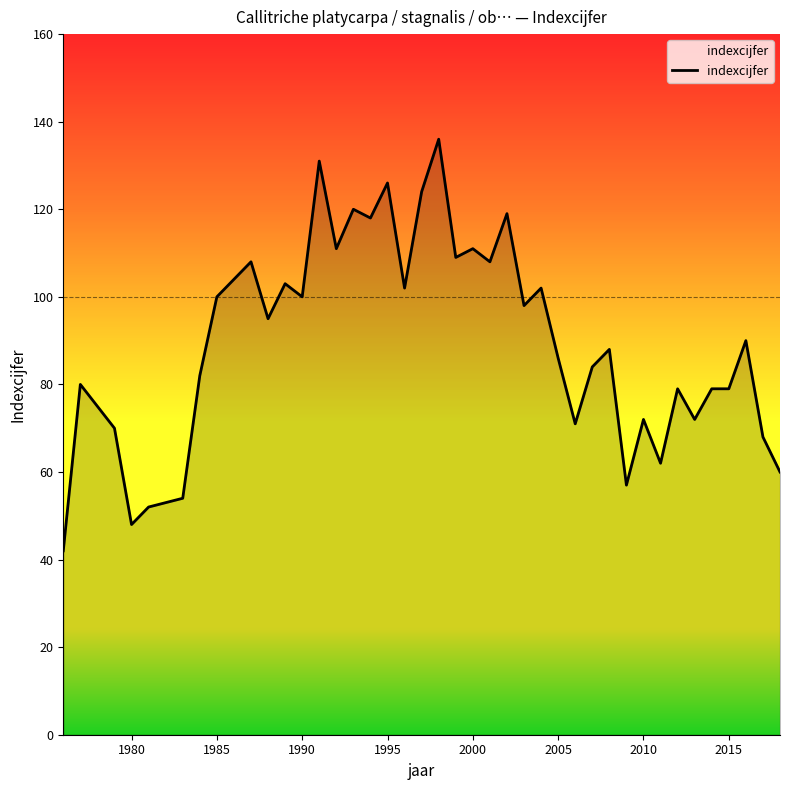

What is the difference between the maximum and minimum values?

94